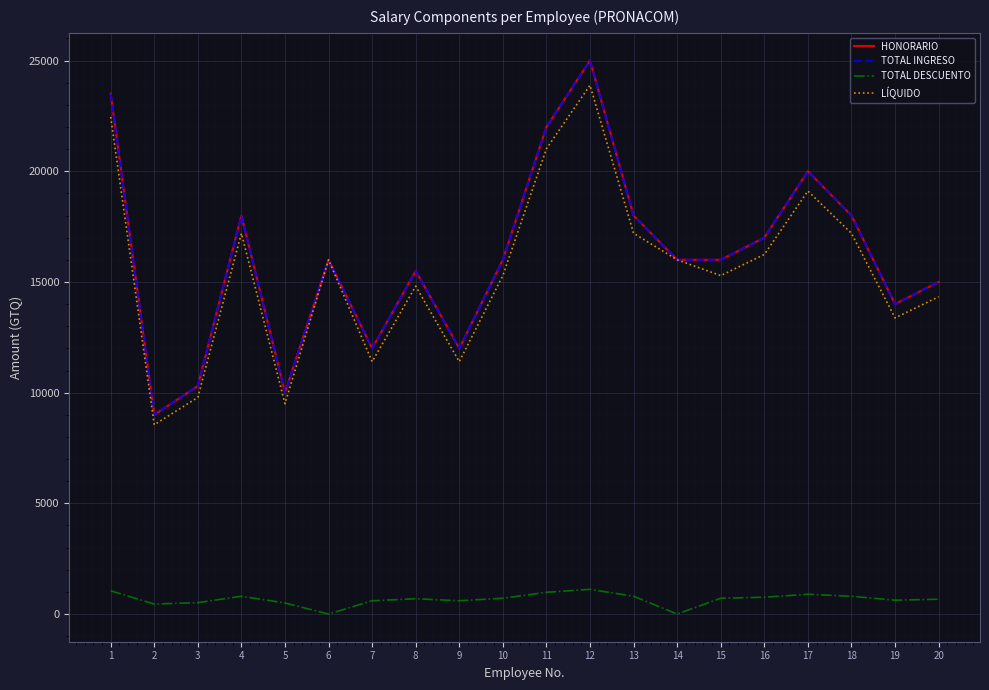

Reading right to left, extract all data points from this chart.

HONORARIO: 20=15000.0	19=14000.0	18=18000.0	17=20000.0	16=17000.0	15=16000.0	14=16000.0	13=18000.0	12=25000.0	11=22000.0	10=16000.0	9=12000.0	8=15500.0	7=12000.0	6=16000.0	5=10000.0	4=18000.0	3=10300.0	2=9000.0	1=23500.0
TOTAL INGRESO: 20=15000.0	19=14000.0	18=18000.0	17=20000.0	16=17000.0	15=16000.0	14=16000.0	13=18000.0	12=25000.0	11=22000.0	10=16000.0	9=12000.0	8=15500.0	7=12000.0	6=16000.0	5=10000.0	4=18000.0	3=10300.0	2=9000.0	1=23500.0
TOTAL DESCUENTO: 20=669.6	19=625.0	18=803.6	17=892.9	16=758.9	15=714.3	14=0.0	13=803.6	12=1116.1	11=982.1	10=714.3	9=600.0	8=692.0	7=600.0	6=0.0	5=500.0	4=803.6	3=515.0	2=450.0	1=1049.1
LÍQUIDO: 20=14330.4	19=13375.0	18=17196.4	17=19107.1	16=16241.1	15=15285.7	14=16000.0	13=17196.4	12=23883.9	11=21017.9	10=15285.7	9=11400.0	8=14808.0	7=11400.0	6=16000.0	5=9500.0	4=17196.4	3=9785.0	2=8550.0	1=22450.9